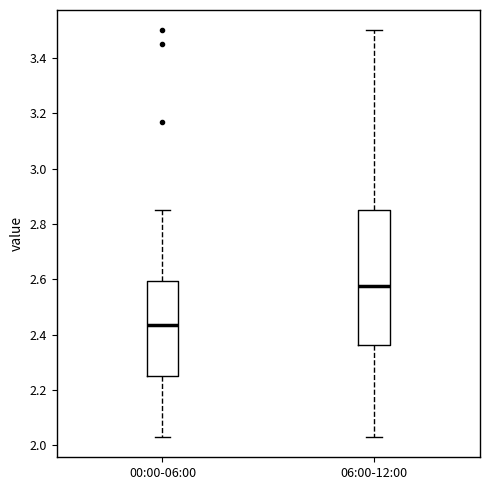

Reading left to right, read every box against the y-axis: the position of its median line, the range the box covers, and the ends of its whiskers. The values are not printed on the chart, so give them approximately, as read against the axis.

00:00-06:00: median 2.44, box 2.26 to 2.60, whiskers 2.04 to 2.86
06:00-12:00: median 2.58, box 2.36 to 2.86, whiskers 2.04 to 3.50